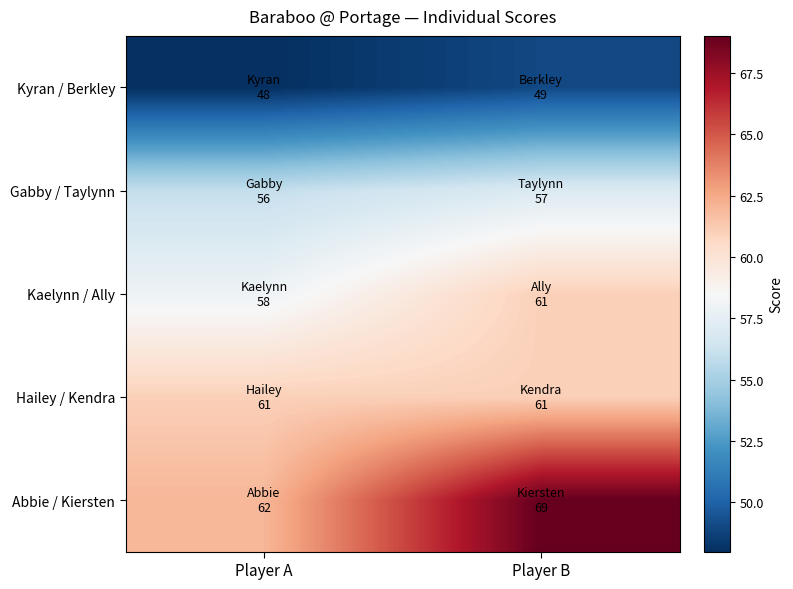

Reading left to right, what are all the values shown in this chart?

Kyran / Berkley: Player A=48	Player B=49
Gabby / Taylynn: Player A=56	Player B=57
Kaelynn / Ally: Player A=58	Player B=61
Hailey / Kendra: Player A=61	Player B=61
Abbie / Kiersten: Player A=62	Player B=69